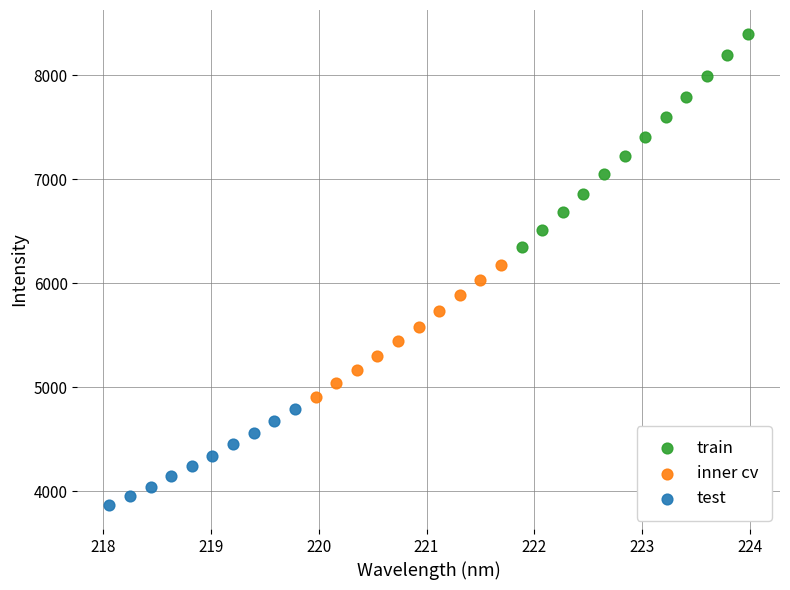

Which series reaches the maximum Y coordinate?

train